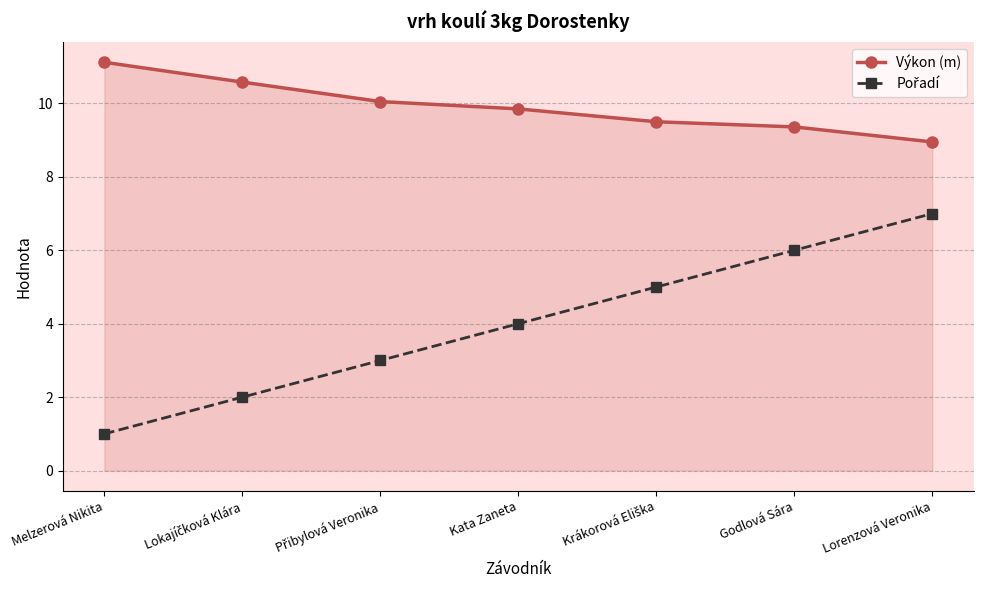

What is the total value across all series at Godlová Sára?

15.4